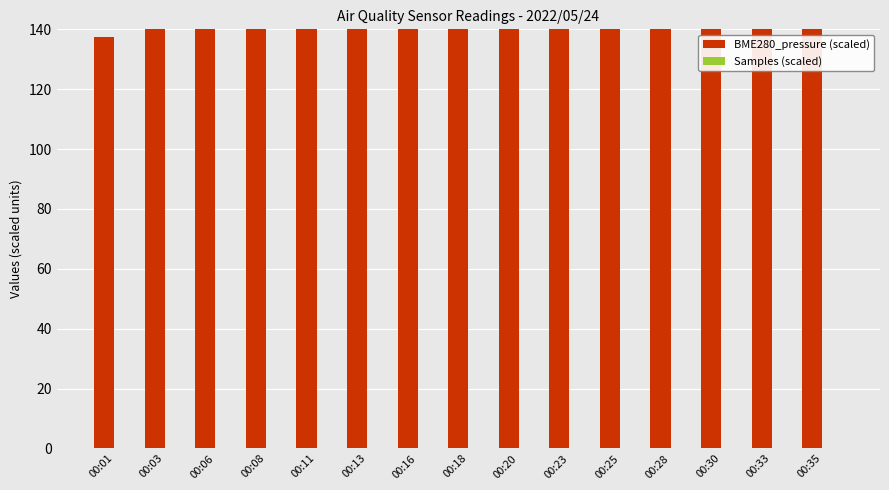

Between 00:11 and 00:35, which is larger?

00:35